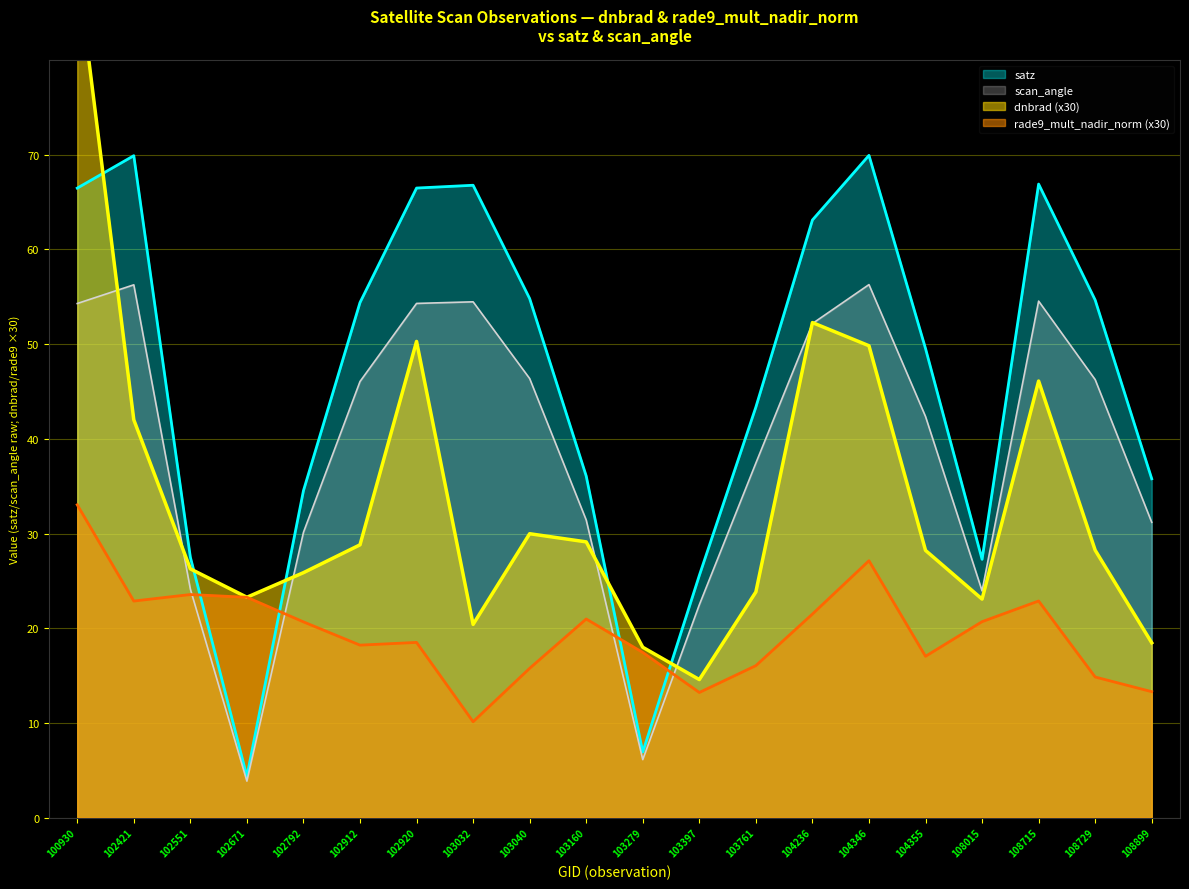

True or false: rade9_mult_nadir_norm has more than 0 interior local peaks.

True